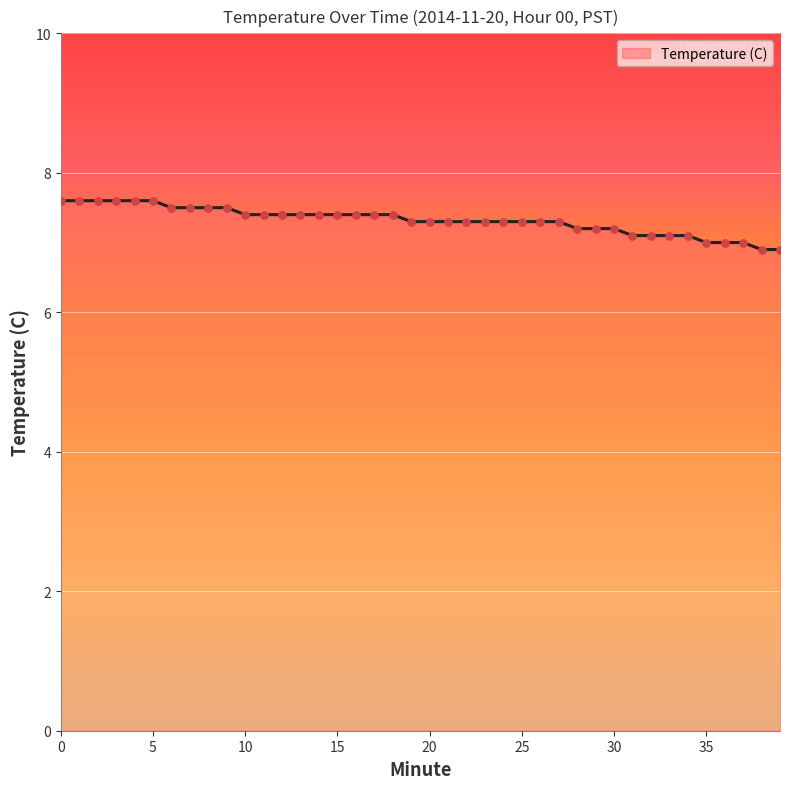

What is the difference between the maximum and minimum values?

0.7